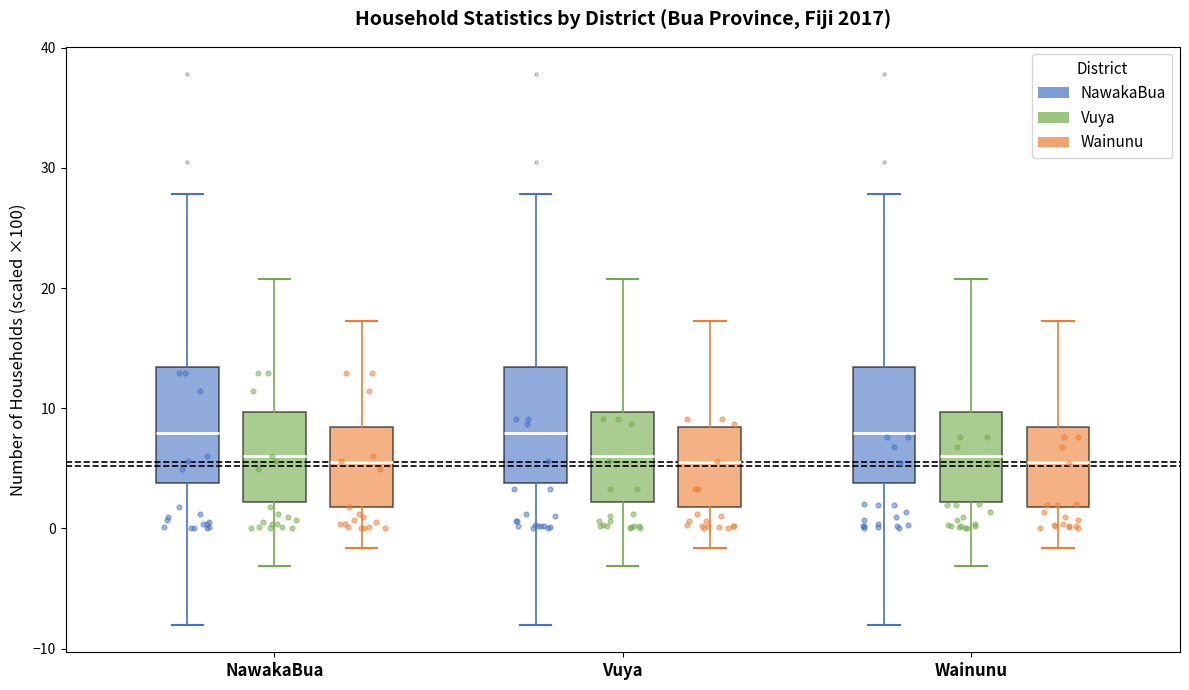

Reading left to right, read every box against the y-axis: the position of its median line, the range the box covers, and the ends of its whiskers. The values are not printed on the chart, so give them approximately, as read against the axis.

NawakaBua (NawakaBua): median 8, box 4 to 13, whiskers -8 to 28
NawakaBua (Vuya): median 6, box 2 to 10, whiskers -3 to 21
NawakaBua (Wainunu): median 5, box 2 to 8, whiskers -2 to 17
Vuya (NawakaBua): median 8, box 4 to 13, whiskers -8 to 28
Vuya (Vuya): median 6, box 2 to 10, whiskers -3 to 21
Vuya (Wainunu): median 5, box 2 to 8, whiskers -2 to 17
Wainunu (NawakaBua): median 8, box 4 to 13, whiskers -8 to 28
Wainunu (Vuya): median 6, box 2 to 10, whiskers -3 to 21
Wainunu (Wainunu): median 5, box 2 to 8, whiskers -2 to 17